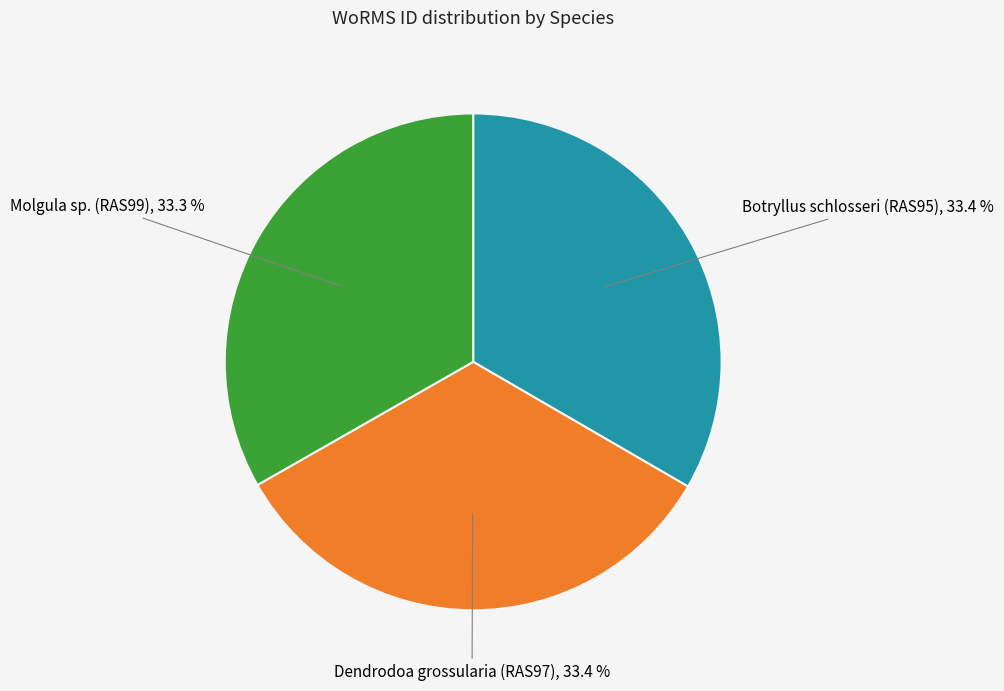

To the nearest percent, what portion does Molgula sp. (RAS99) represent?

33%